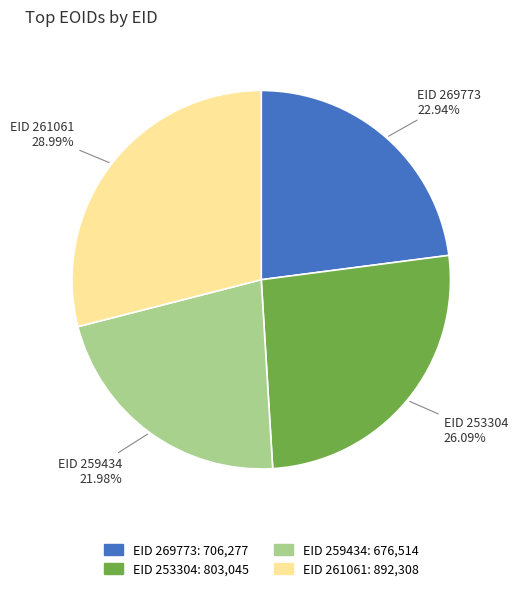

What percentage is the EID 253304 slice, to the nearest percent?

26%